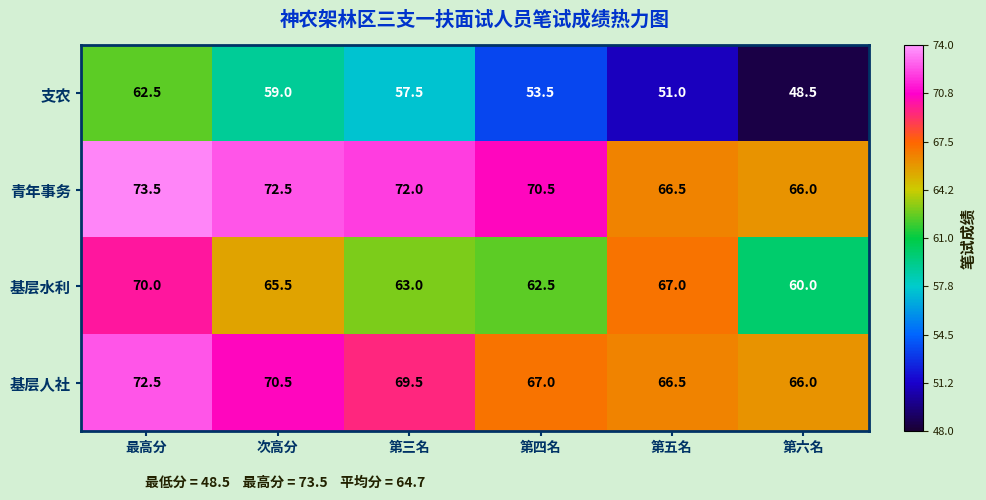

Count the number of data series in this chart.

4